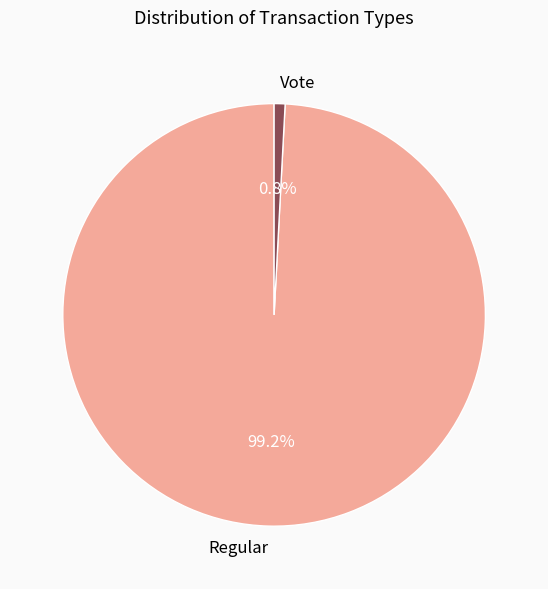

Count the number of slices in the pie.

2